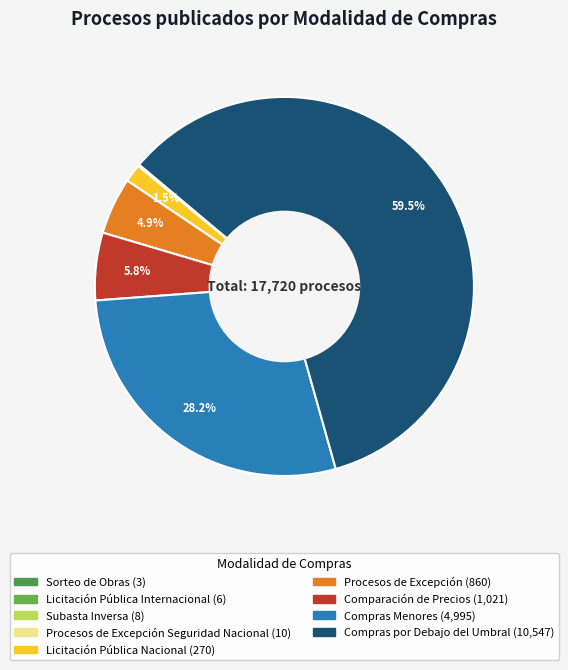

To the nearest percent, what is the difference between the largest and smallest slice percentages?

60%